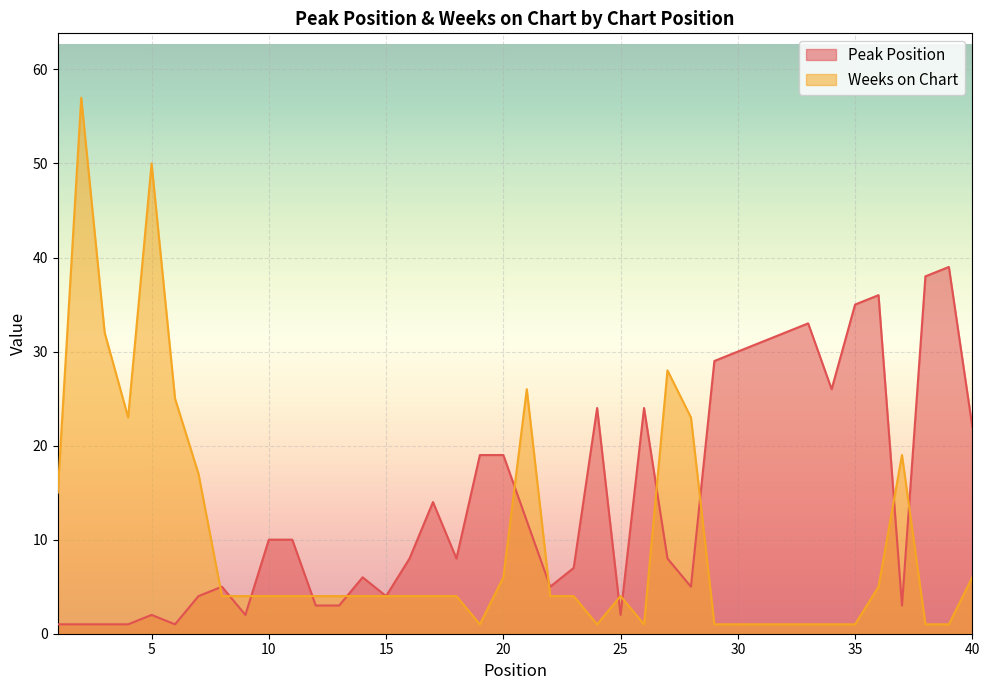

Which category has the highest value in the Peak Position series?

39